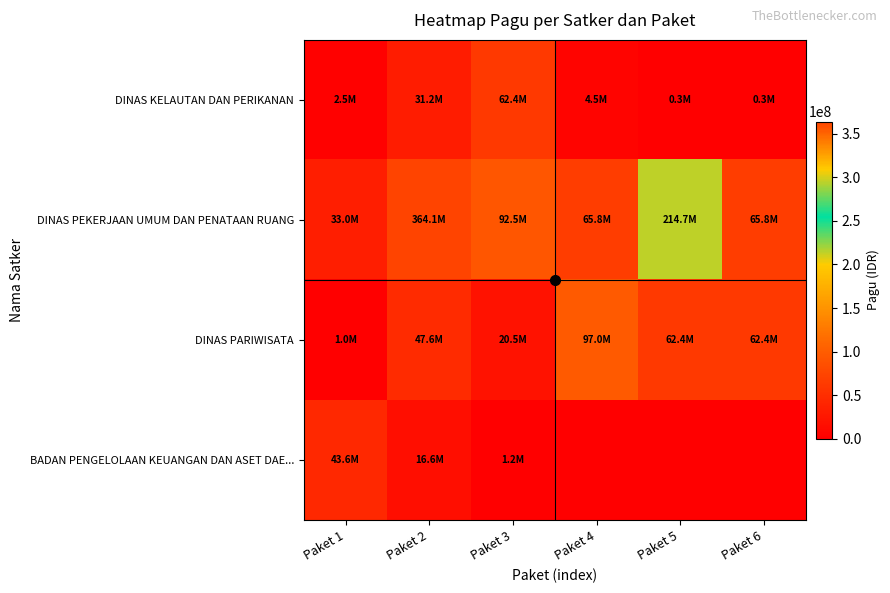

Reading right to left, transcribe all the data shown in this chart.

DINAS KELAUTAN DAN PERIKANAN: Paket 6=324000	Paket 5=288000	Paket 4=4500000	Paket 3=62400000	Paket 2=31200000	Paket 1=2500000
DINAS PEKERJAAN UMUM DAN PENATAAN RUANG: Paket 6=65760000	Paket 5=214680000	Paket 4=65760000	Paket 3=92520000	Paket 2=364080000	Paket 1=33000000
DINAS PARIWISATA: Paket 6=62400000	Paket 5=62400000	Paket 4=97044000	Paket 3=20500000	Paket 2=47611000	Paket 1=1000000
BADAN PENGELOLAAN KEUANGAN DAN ASET DAE...: Paket 6=0	Paket 5=0	Paket 4=0	Paket 3=1200000	Paket 2=16600000	Paket 1=43622000